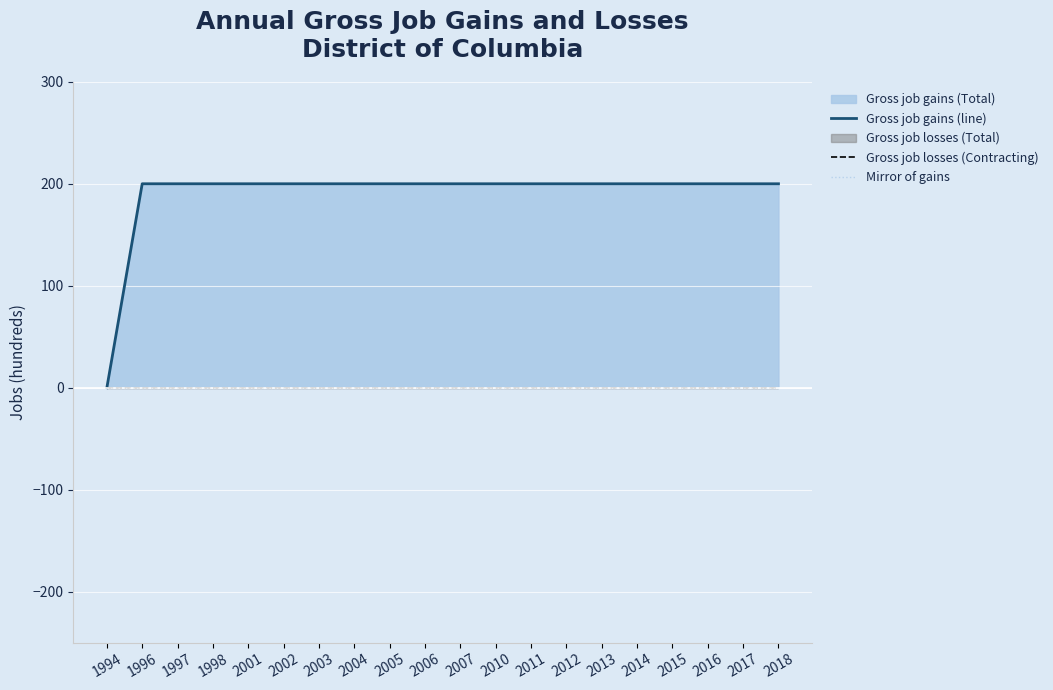

How many lines are shown in the chart?

3